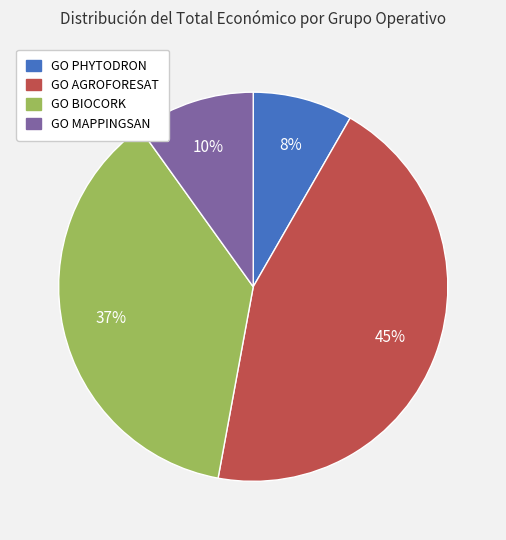

The GO BIOCORK slice represents 25% of the pie. True or false?

False